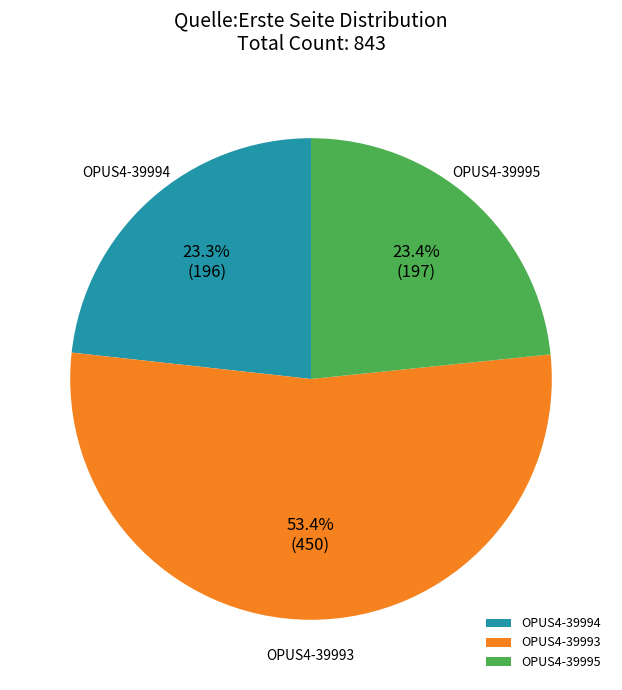

What percentage is the OPUS4-39995 slice, to the nearest percent?

23%